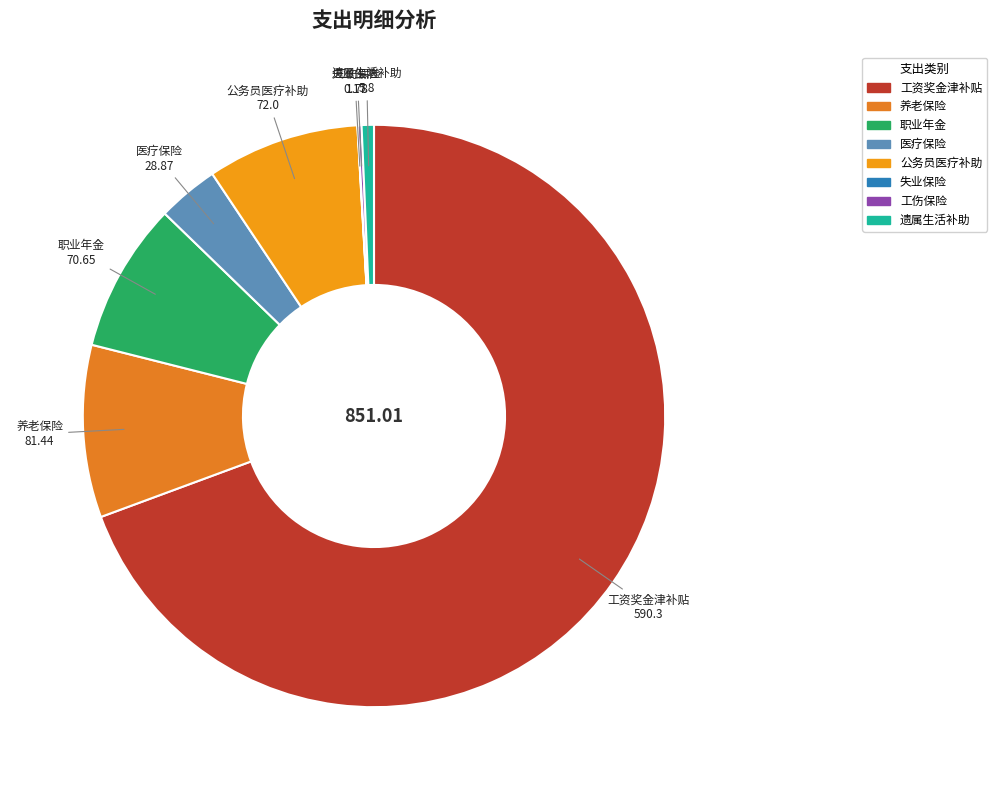

Is there any slice that represents more than half of the pie?

Yes